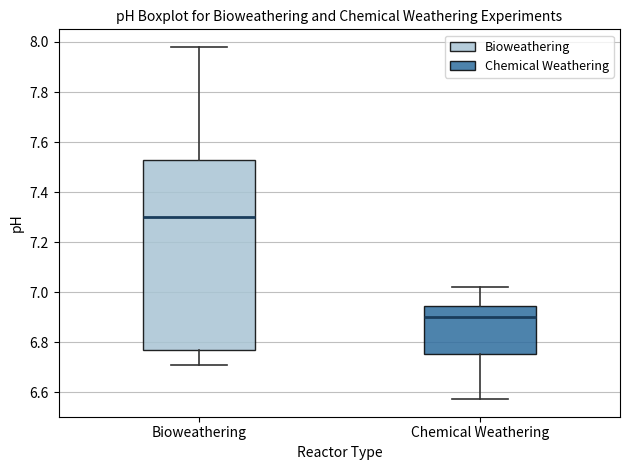

Which box's median line is the lowest?

Chemical Weathering